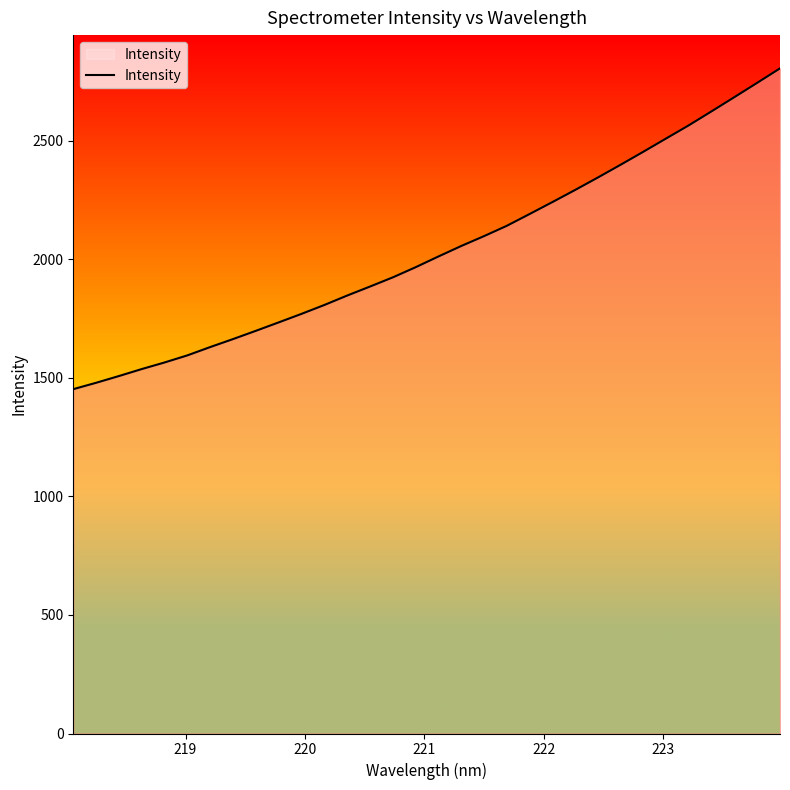

How many series are shown in this chart?

1